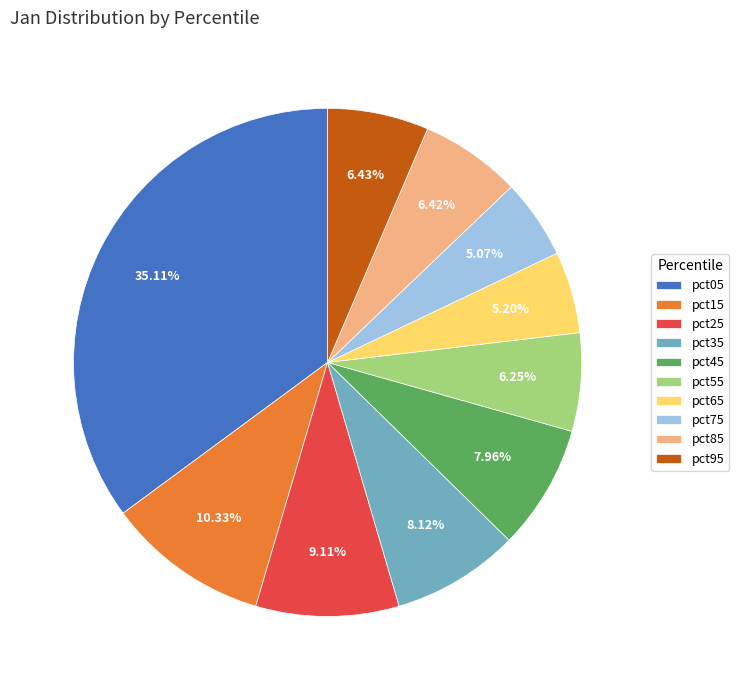

Do pct15 and pct45 together represent more than half of the pie?

No